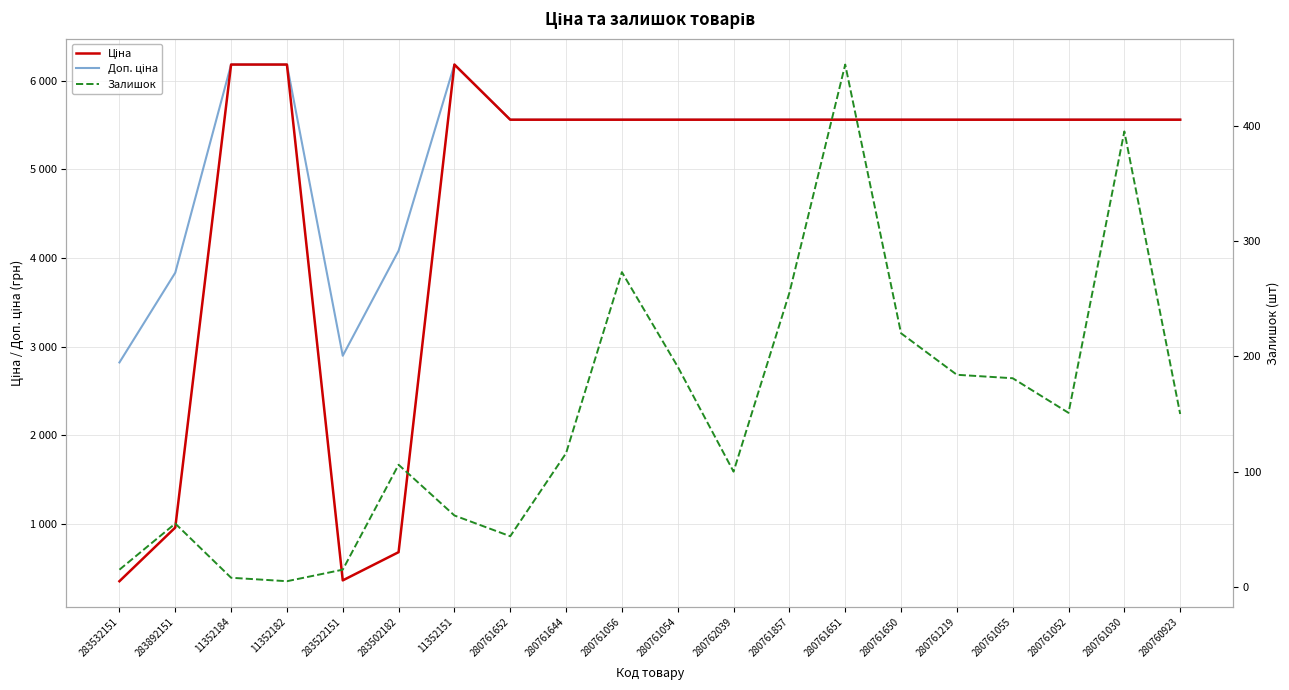

What is the label of the 13th point from the right?

280761652